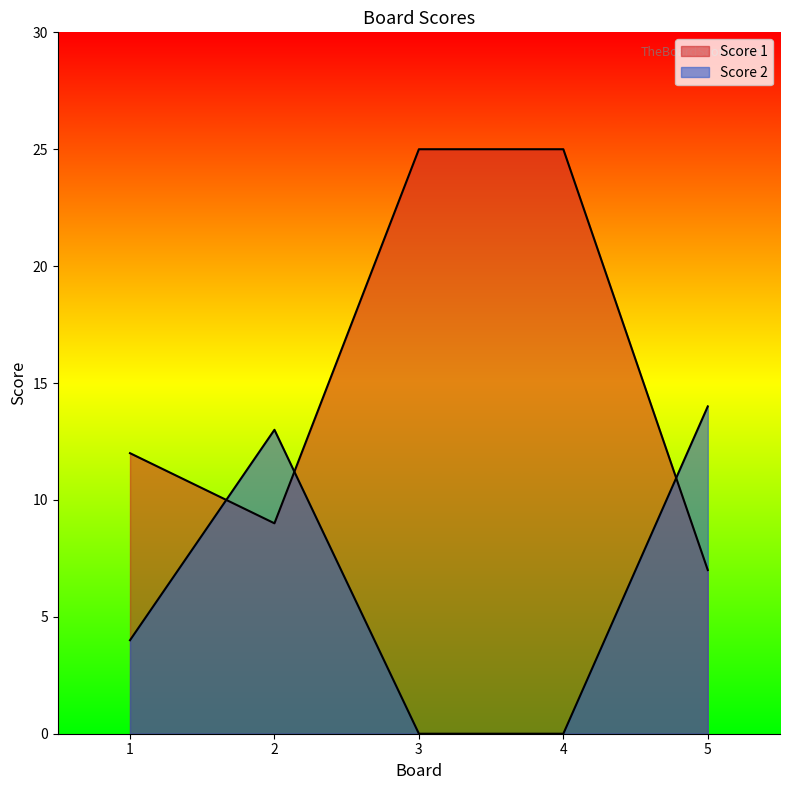

Between 1 and 4, which series saw the biggest shift?

Score 1